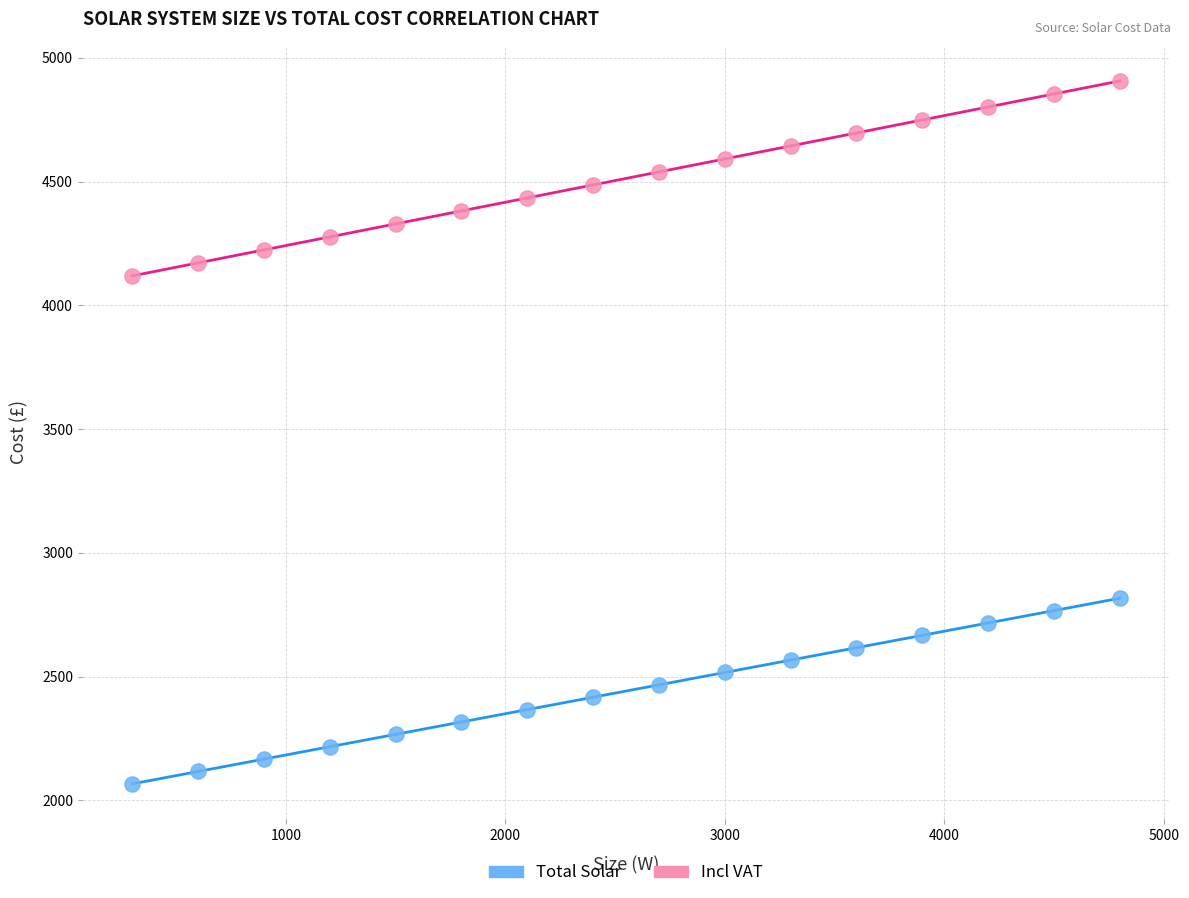

Which series reaches the minimum Y coordinate?

Total Solar